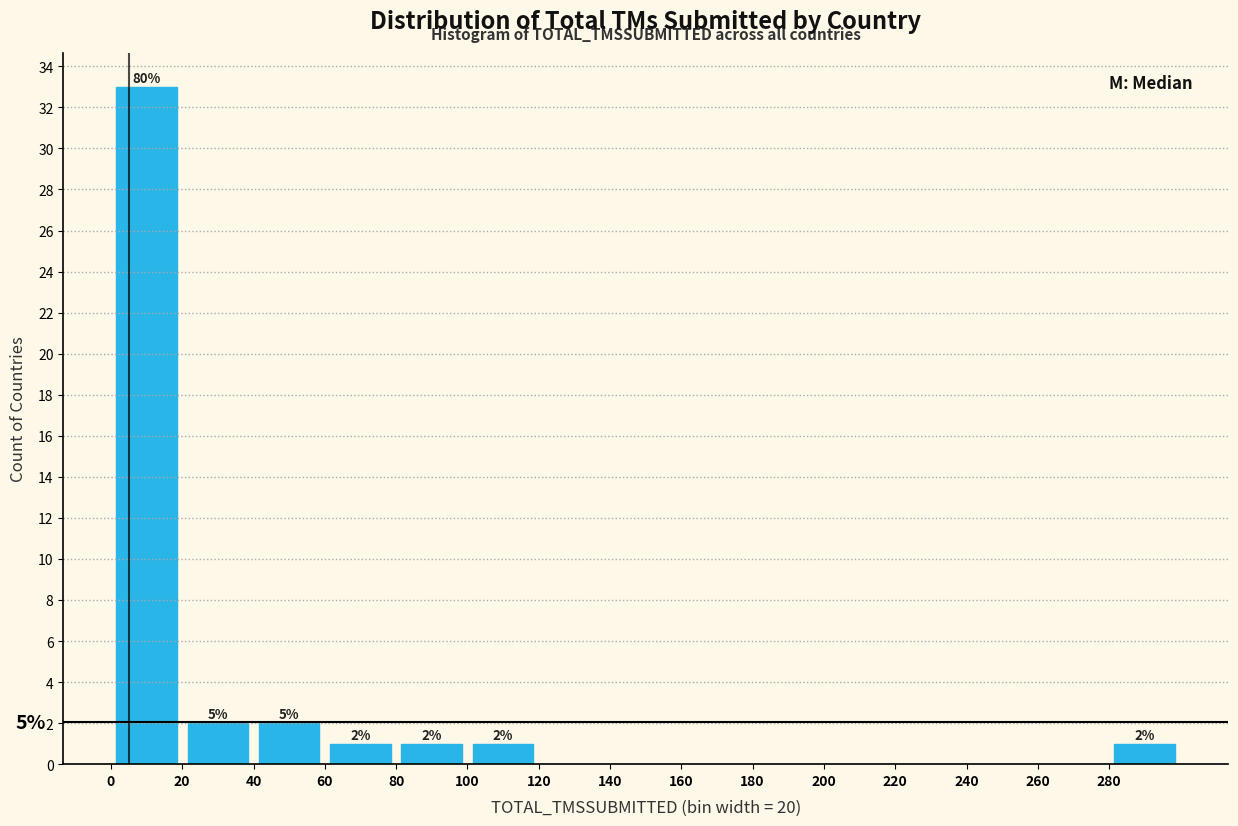

Over which range of the x-axis is the bar tallest?

0 to 20